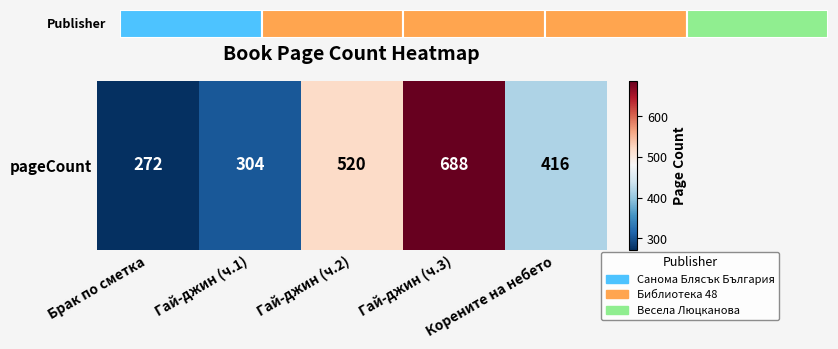

List the labels in order of value, largest first.

Гай-джин (ч.3), Гай-джин (ч.2), Корените на небето, Гай-джин (ч.1), Брак по сметка